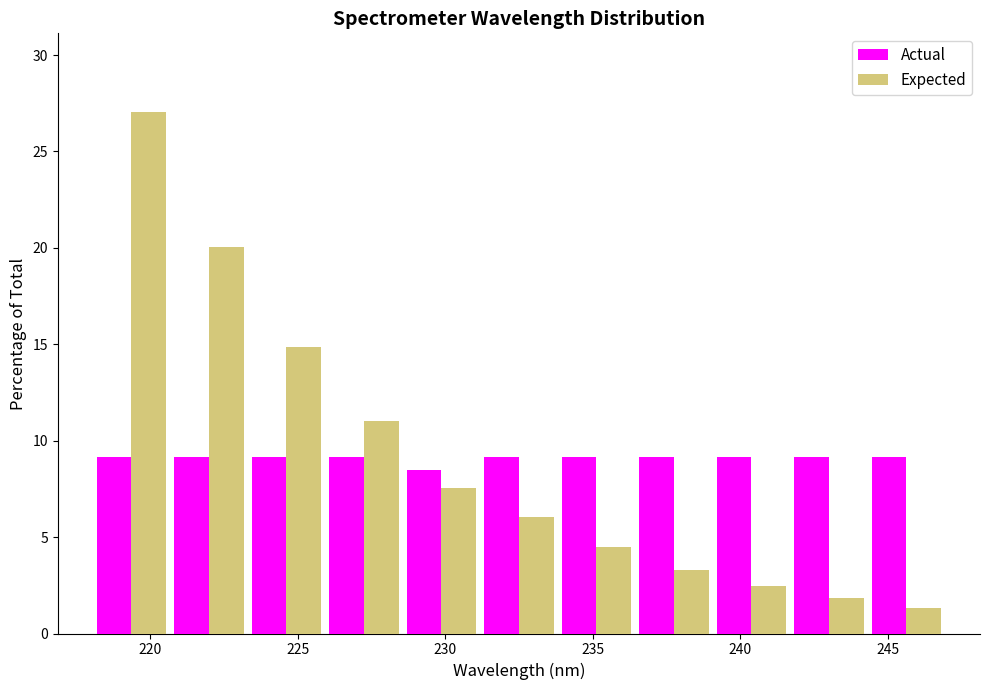

Reading left to right, transcribe this chart: for each range on the x-axis, give the height of each series' bar. Neither the bar edges nor the heights are printed on the chart, so give them approximately, as read against the axes.

218.0 to 220.5: Actual=9.0	Expected=27.0
220.5 to 223.5: Actual=9.0	Expected=20.0
223.5 to 226.0: Actual=9.0	Expected=15.0
226.0 to 228.5: Actual=9.0	Expected=11.0
228.5 to 231.0: Actual=8.5	Expected=7.5
231.0 to 234.0: Actual=9.0	Expected=6.0
234.0 to 236.5: Actual=9.0	Expected=4.5
236.5 to 239.0: Actual=9.0	Expected=3.5
239.0 to 241.5: Actual=9.0	Expected=2.5
241.5 to 244.5: Actual=9.0	Expected=2.0
244.5 to 247.0: Actual=9.0	Expected=1.5